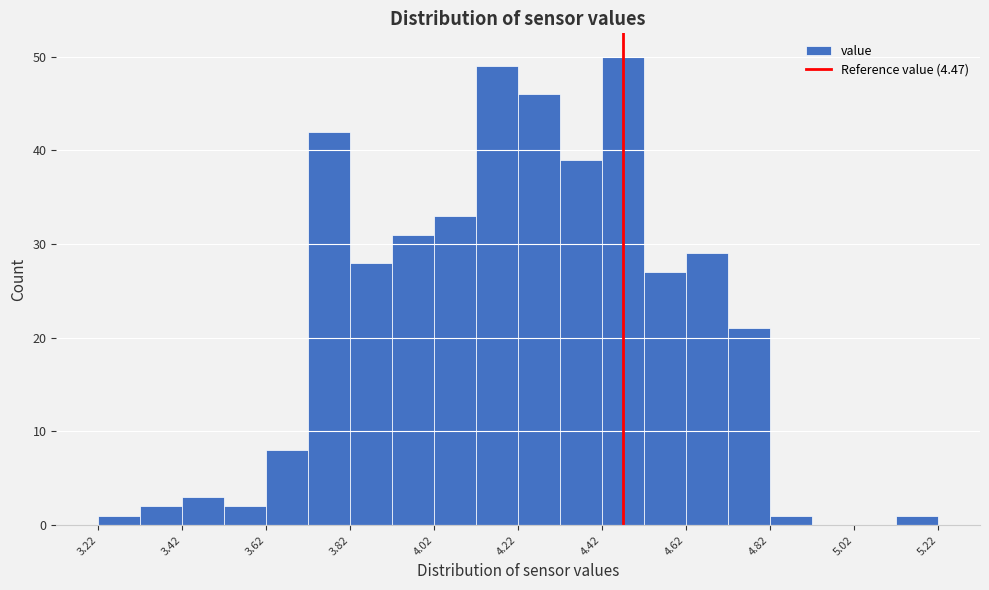

What is the height of the bar covering 3.52 to 3.62 on the x-axis? The values are not printed on the chart, so give them approximately, as read against the axis.

2